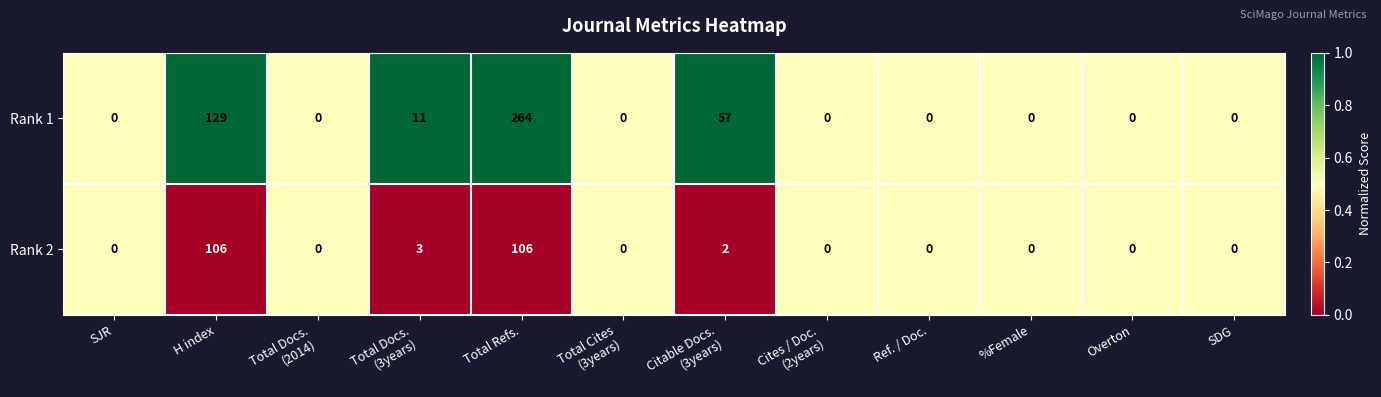

What is the average value of the Rank 1 series?

38